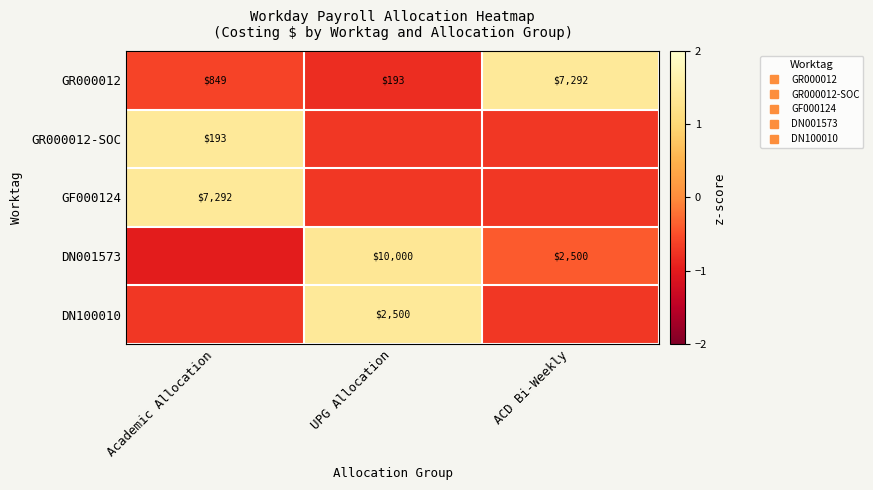

At which label does GR000012-SOC first exceed 0?

Academic Allocation